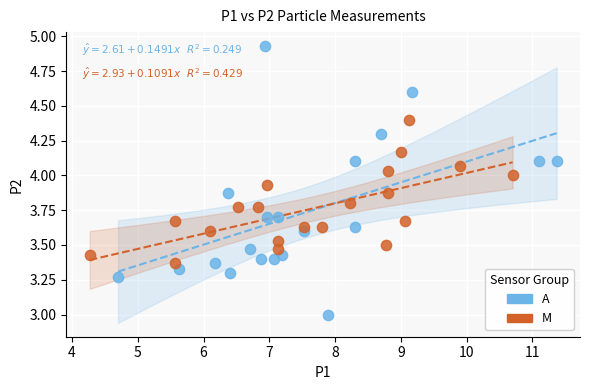

Which series contains the highest Y value?

A